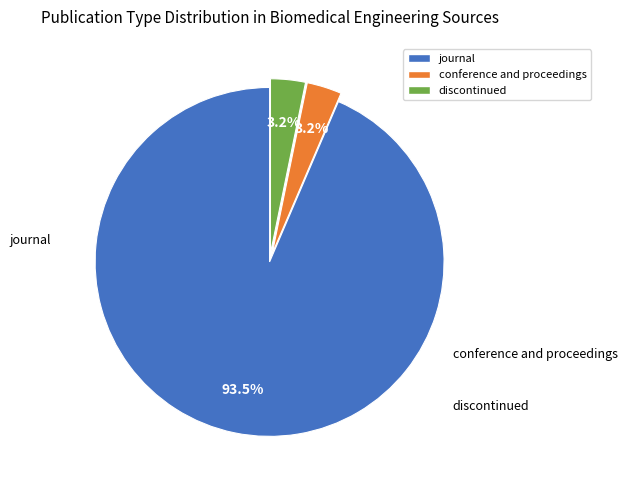

How many slices are in this pie chart?

3